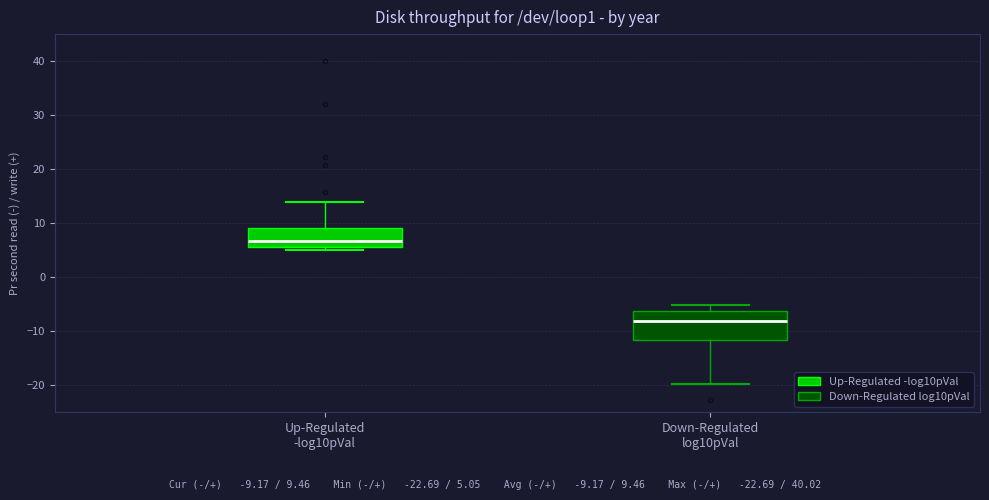

Reading left to right, read every box against the y-axis: the position of its median line, the range the box covers, and the ends of its whiskers. The values are not printed on the chart, so give them approximately, as read against the axis.

Up-Regulated -log10pVal: median 7, box 6 to 9, whiskers 5 to 14
Down-Regulated log10pVal: median -8, box -12 to -6, whiskers -20 to -5